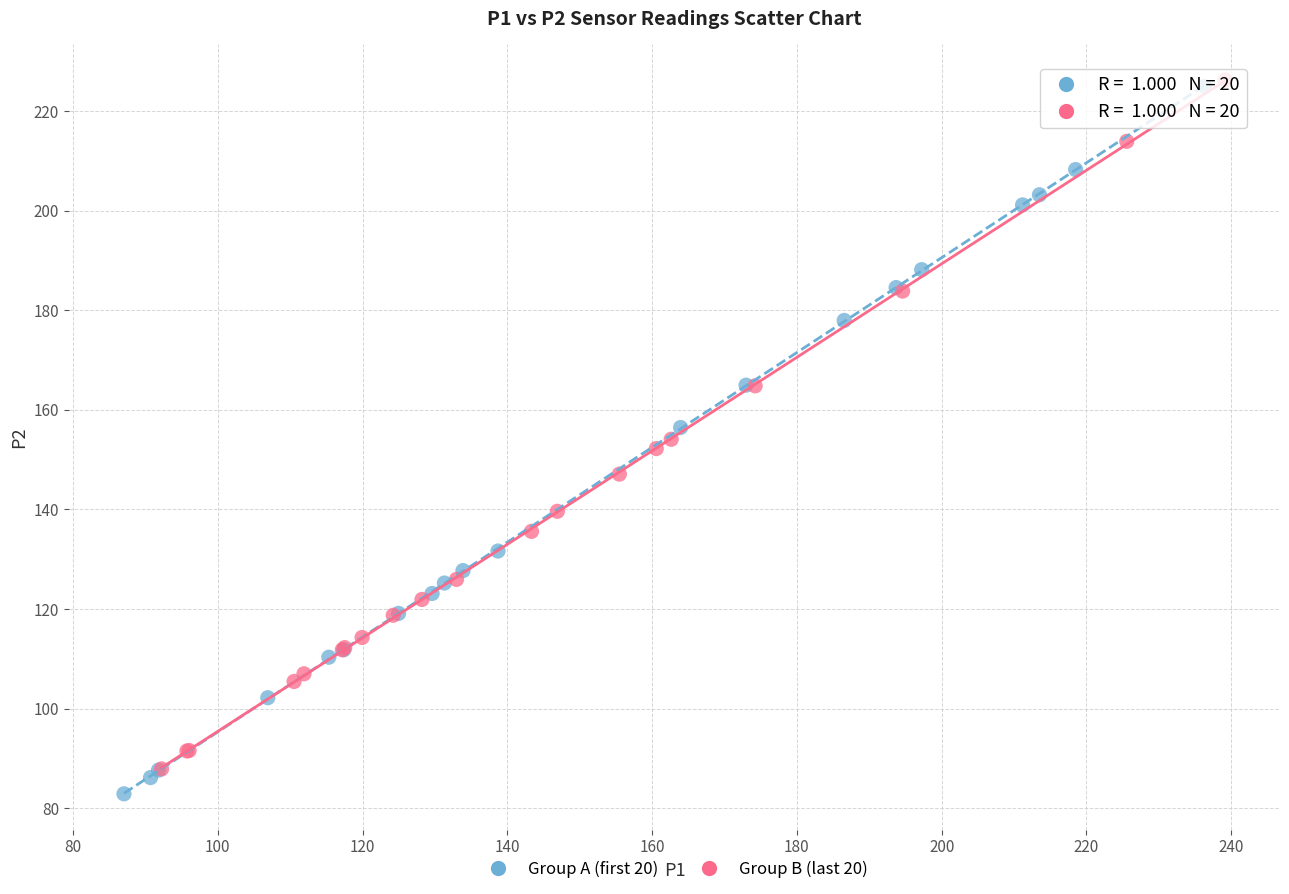

What are all the series names shown in the legend?

Group A (first 20), Group B (last 20)